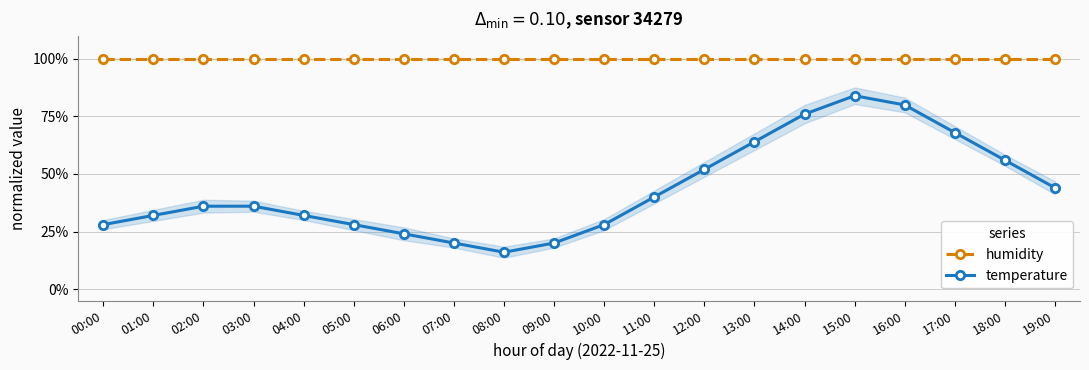

At which category is the sum across all series the highest?

15:00